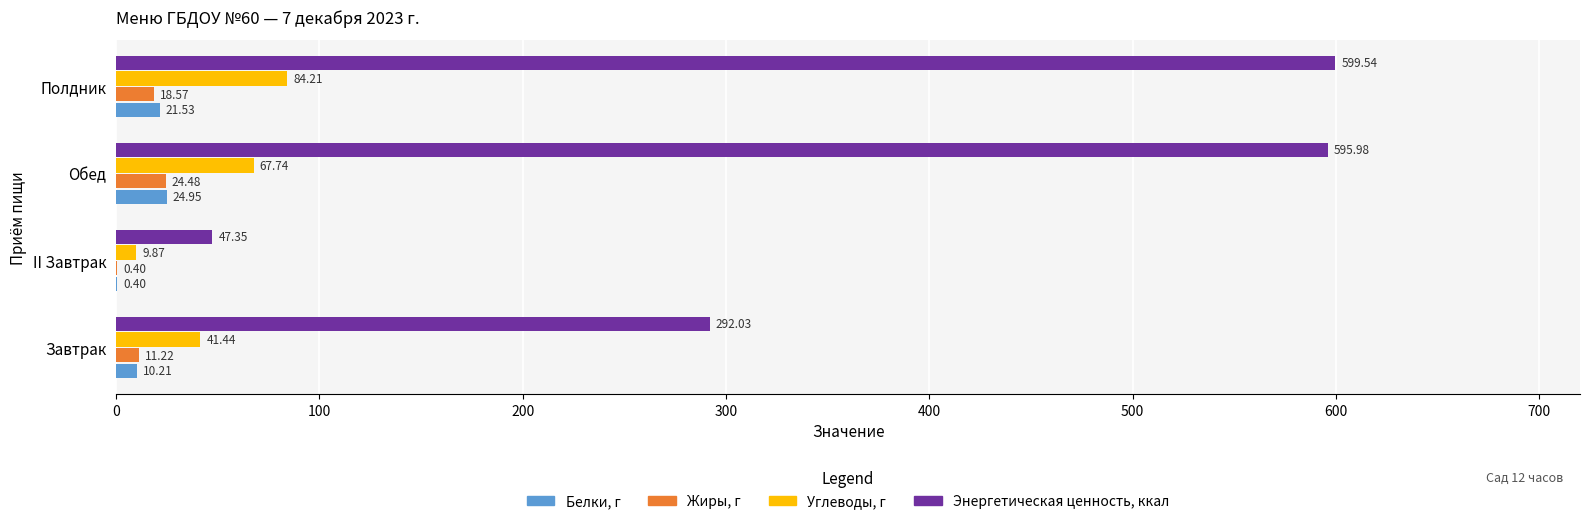

Which series changed the most between II Завтрак and Полдник?

Энергетическая ценность, ккал